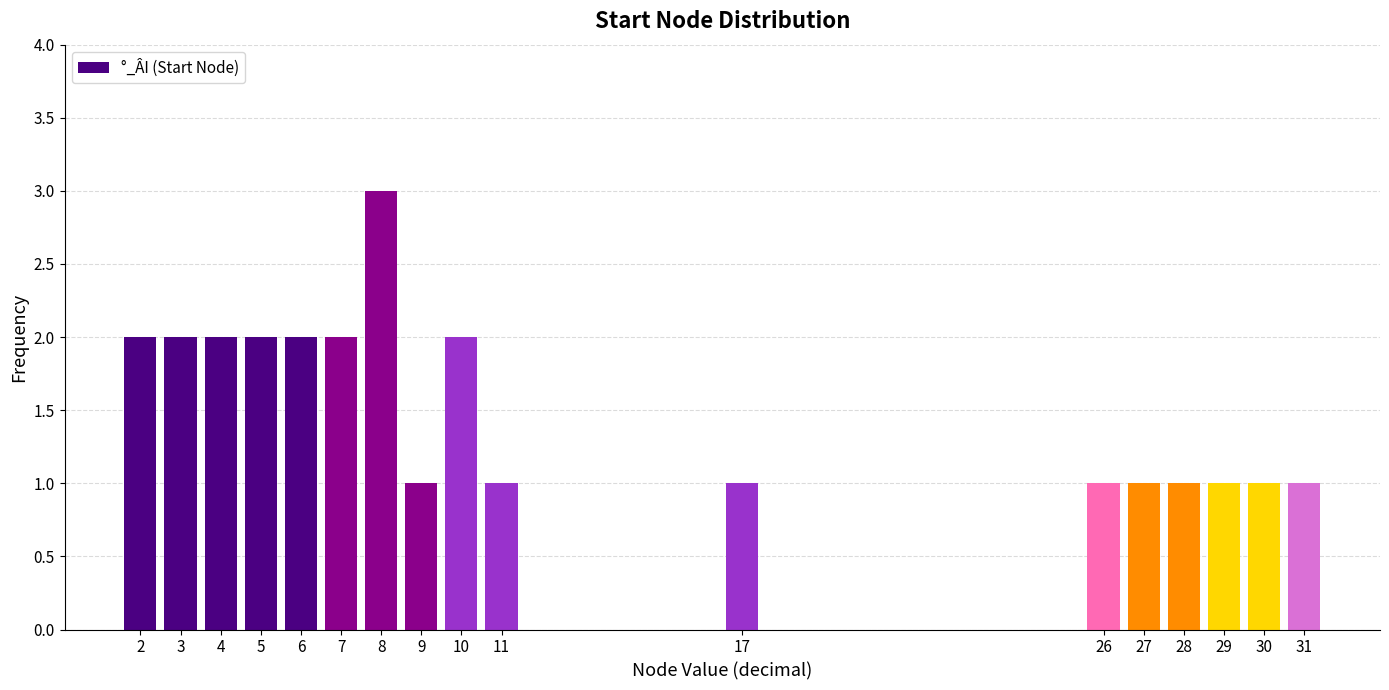

Reading right to left, extract all data points from this chart.

31=1	30=1	29=1	28=1	27=1	26=1	17=1	11=1	10=2	9=1	8=3	7=2	6=2	5=2	4=2	3=2	2=2